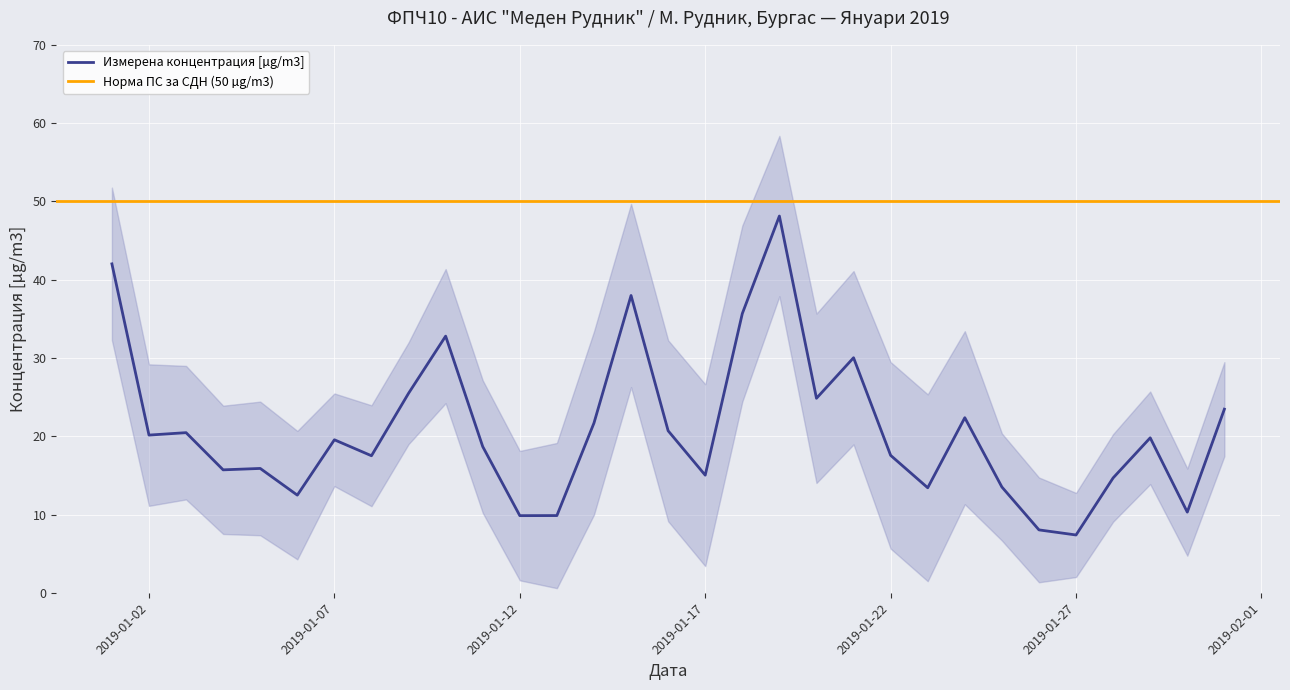

How many interior local valleys (lower than both neighbors) does the data have?

10